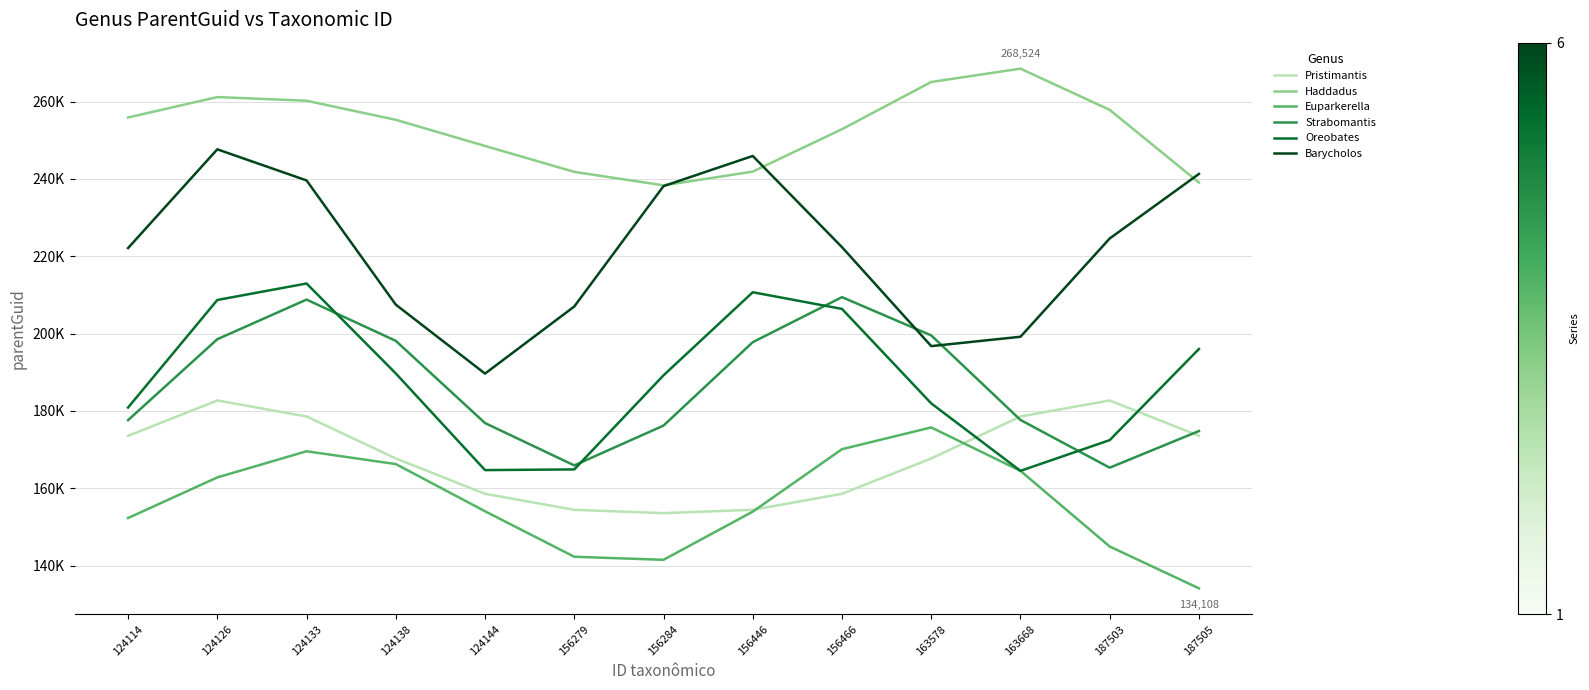

What is the maximum value for Euparkerella?

175724.6